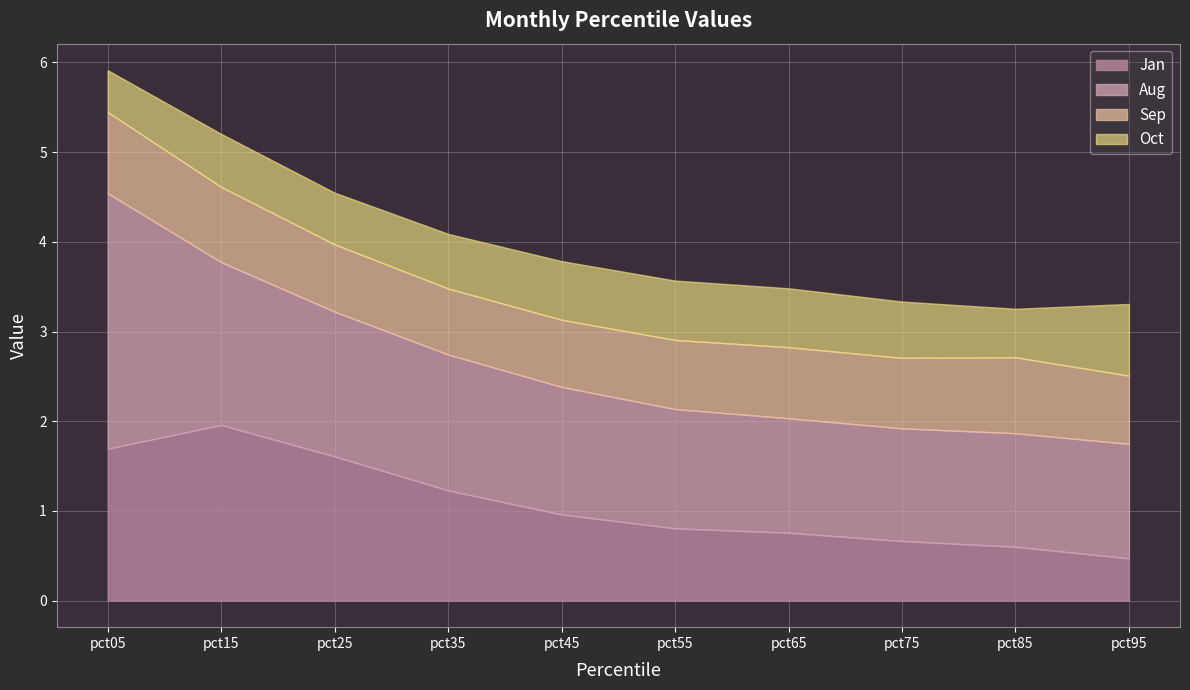

Between pct05 and pct25, which series saw the biggest shift?

Aug